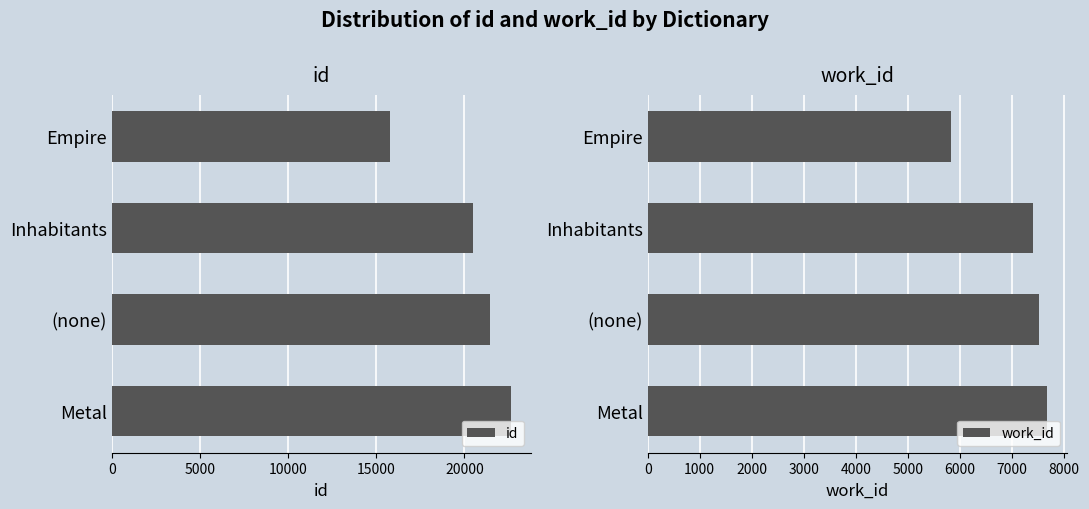

Between 10000 and 15000, which series saw the biggest shift?

id